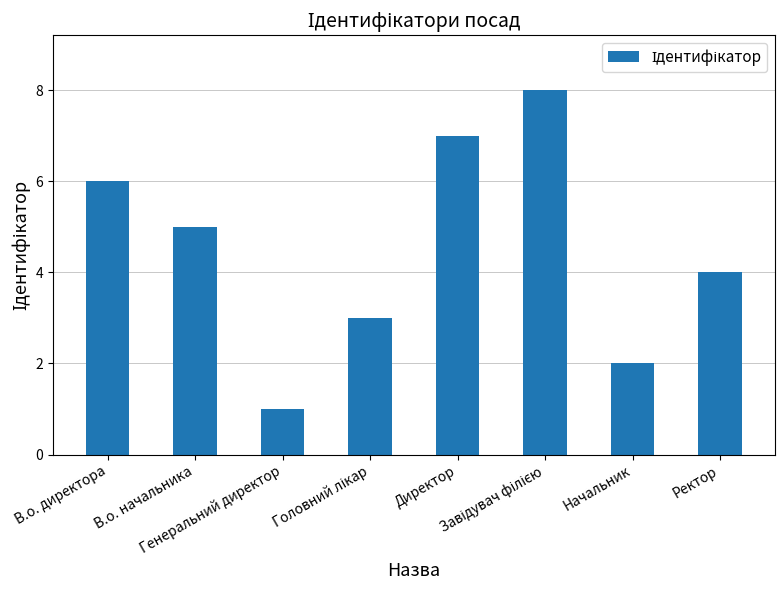

Where does the data first go above 5?

В.о. директора